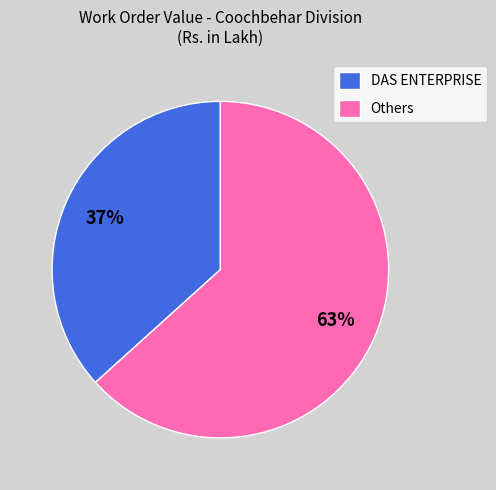

Approximately how many times larger is the value at Others compared to DAS ENTERPRISE?

1.7